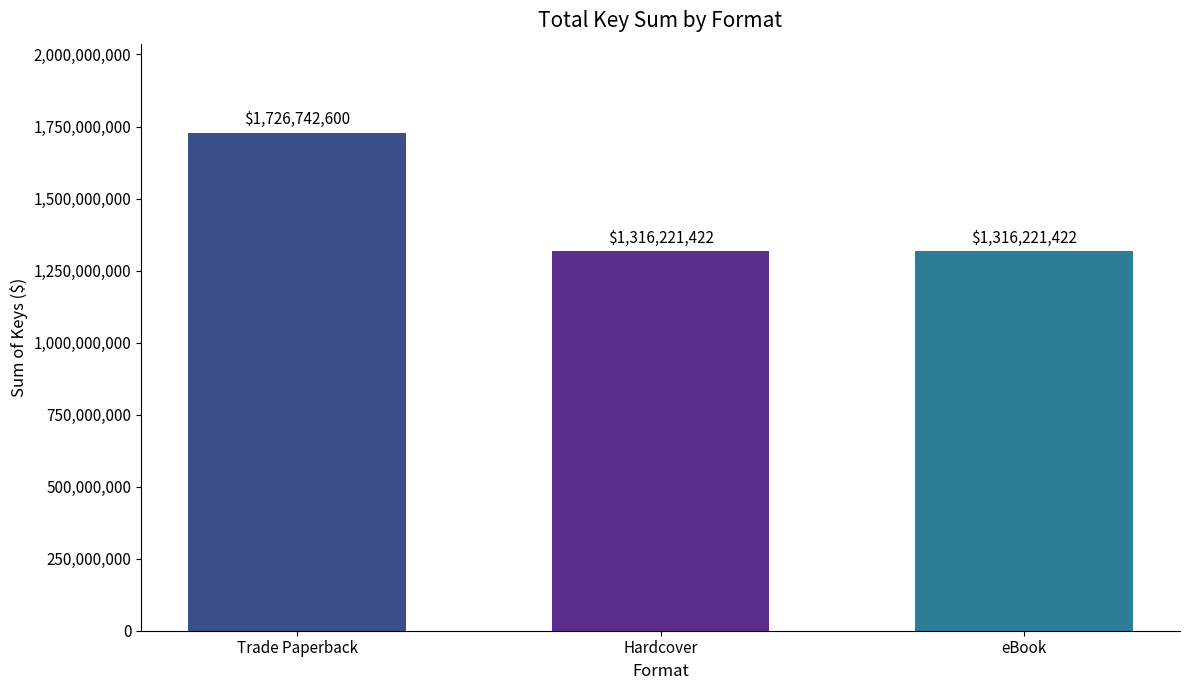

The chart shows a value of 591864712 at Trade Paperback. True or false?

False